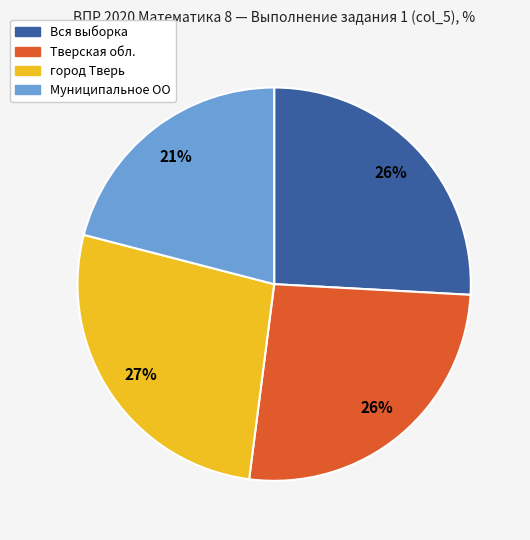

Is there any slice that represents more than half of the pie?

No